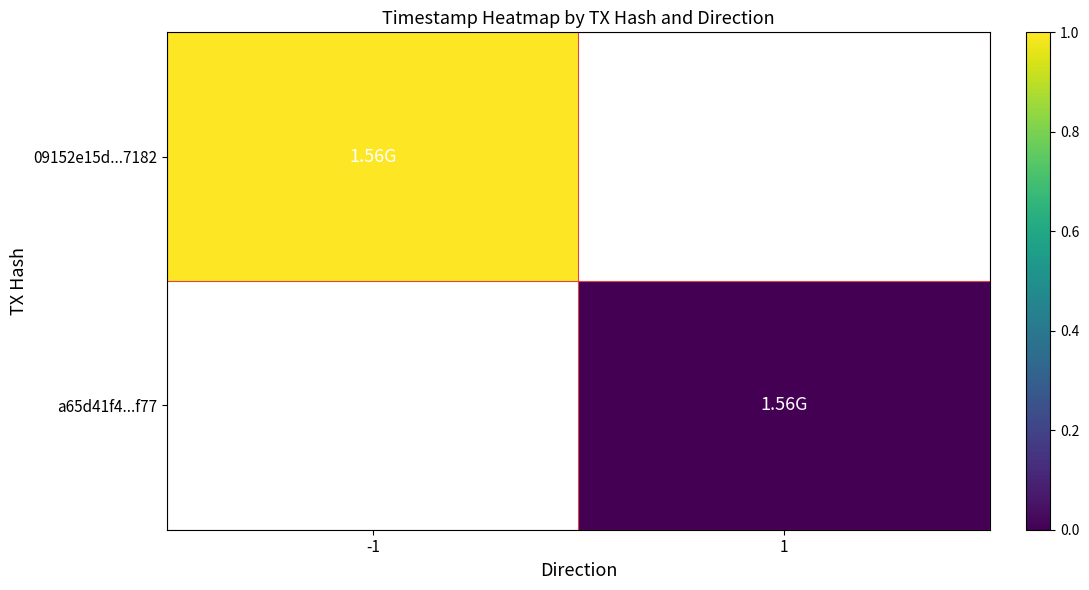

True or false: 09152e15d...7182 has a value of 1.0 at -1.

True